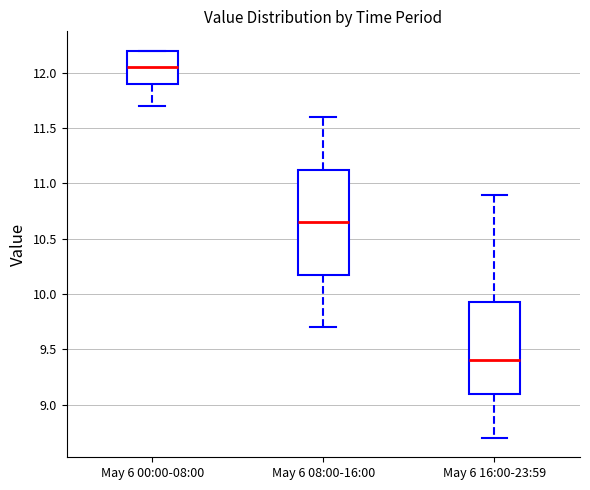

Which box is the tallest, from its lower edge to its upper edge?

May 6 08:00-16:00